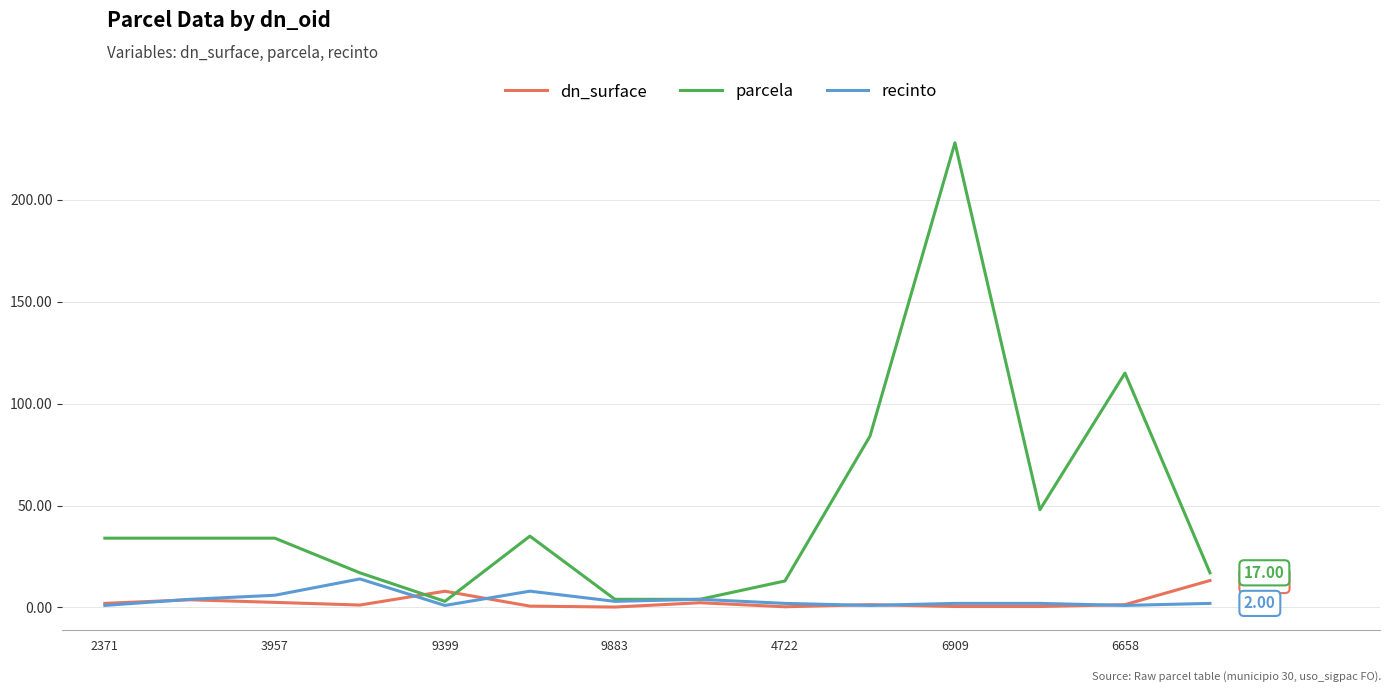

Which series has the largest total across all categories?

parcela